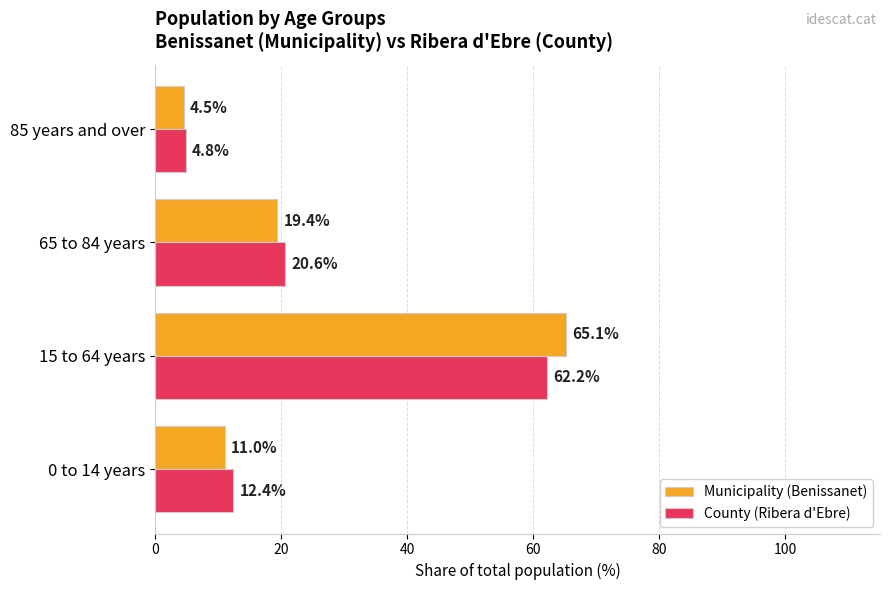

Which series has the largest range (max minus min)?

Municipality (Benissanet)